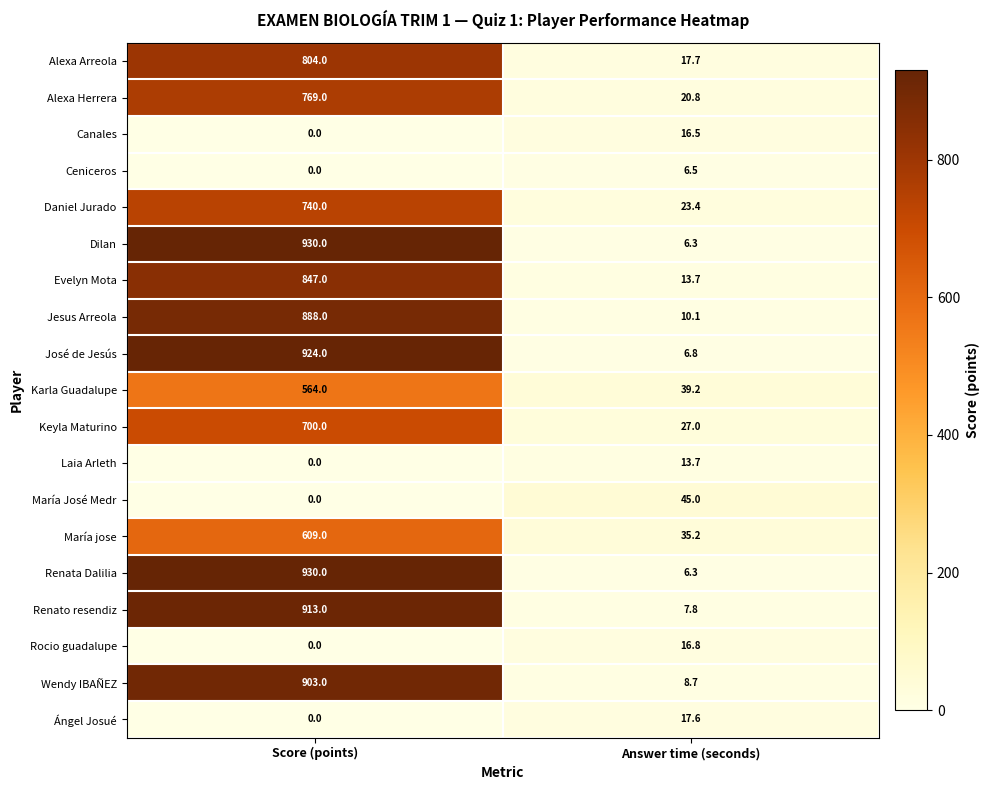

What is the difference between the highest and lowest values at Score (points)?

930.0